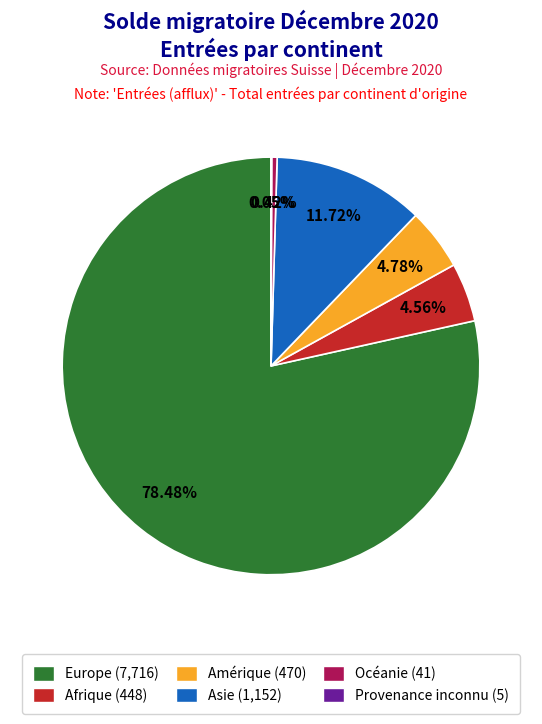

Which category has the biggest portion of the pie?

Europe